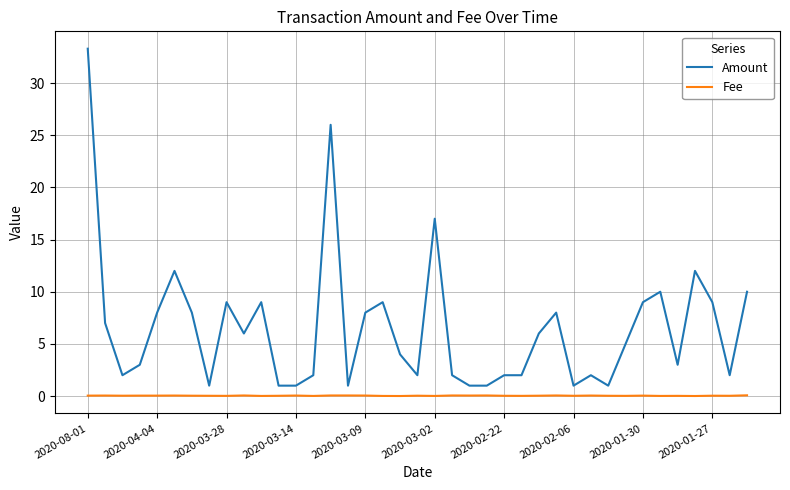

Which series has the largest range (max minus min)?

Amount